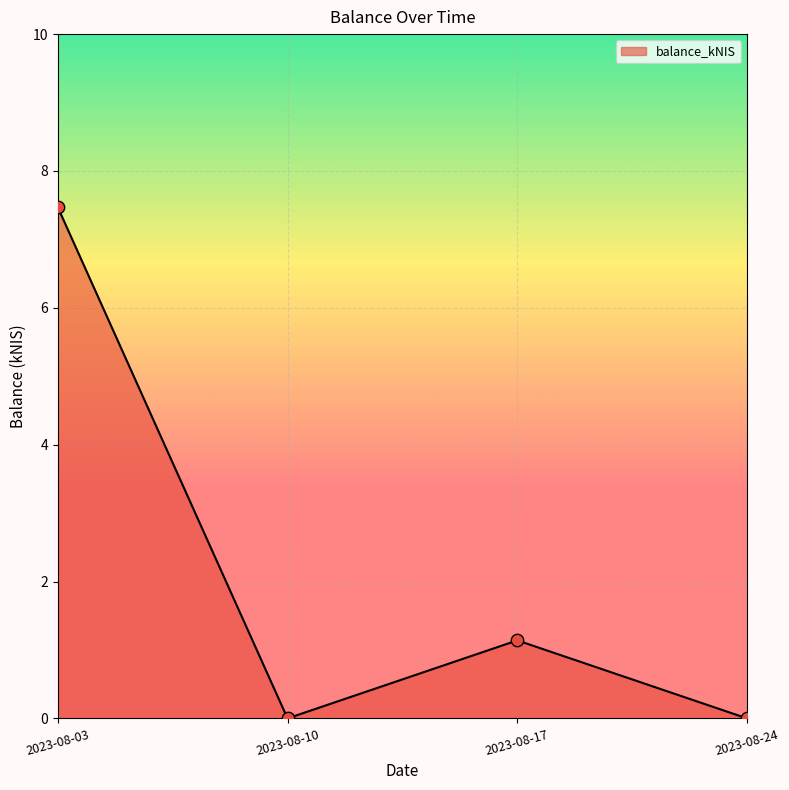

Approximately how many times larger is the value at 2023-08-03 compared to 2023-08-17?

6.6